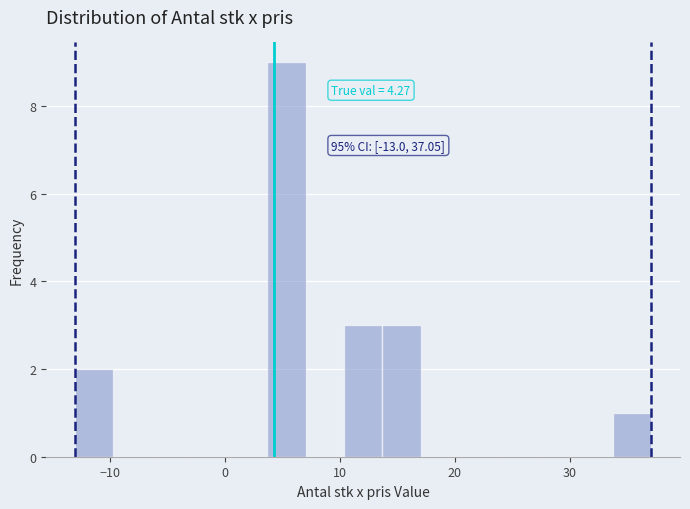

Around what value on the x-axis is the tallest bar? Give the approximate position of its centre, as read against the axis.

5